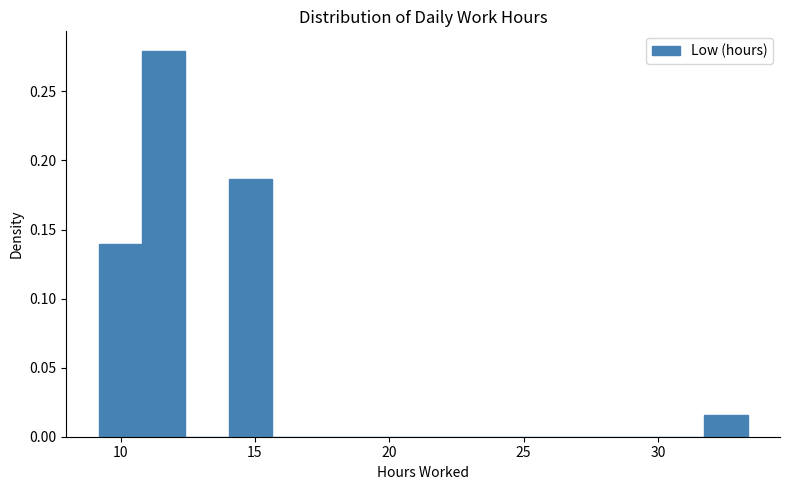

Read against the x-axis, roughly where is the centre of the tallest bar?

11.5